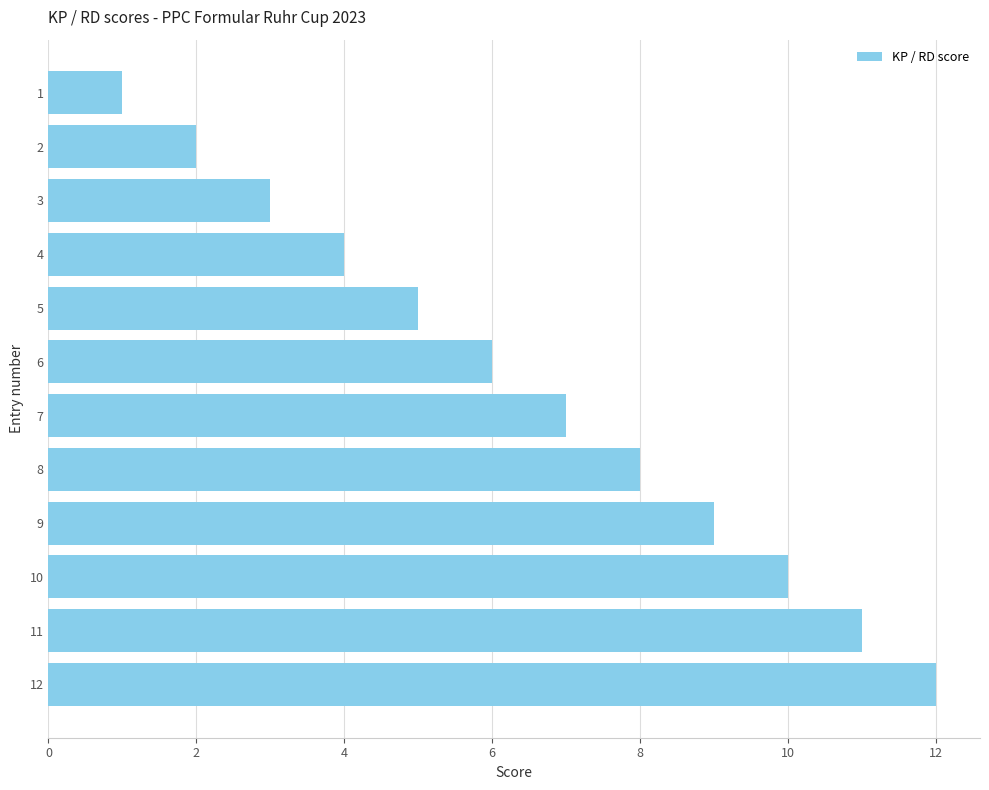

Rank the categories by value from highest to lowest.

12, 11, 10, 9, 8, 7, 6, 5, 4, 3, 2, 1